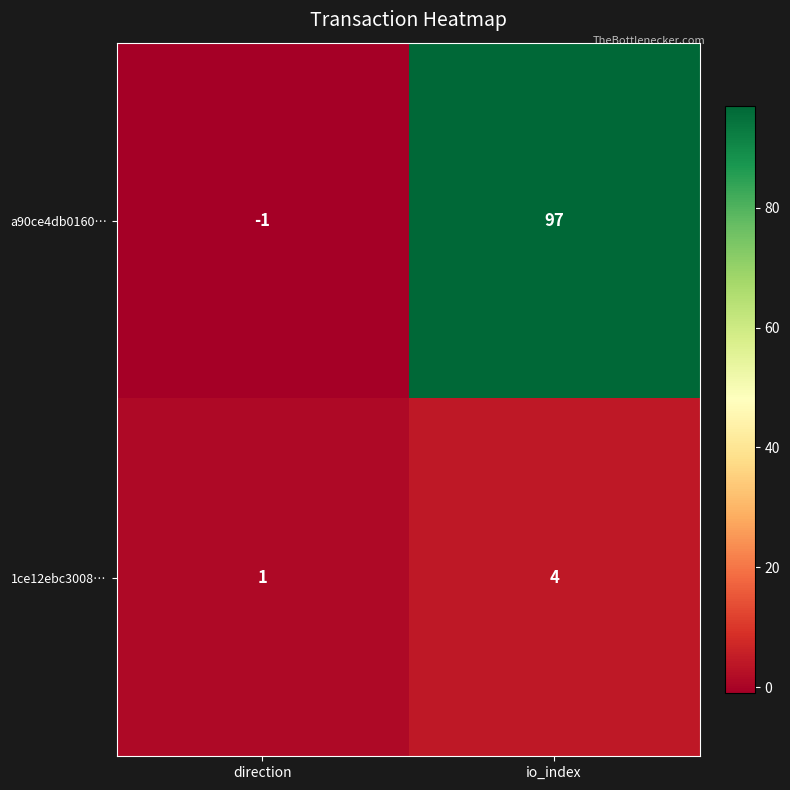

What is the difference between the highest and lowest values at direction?

2